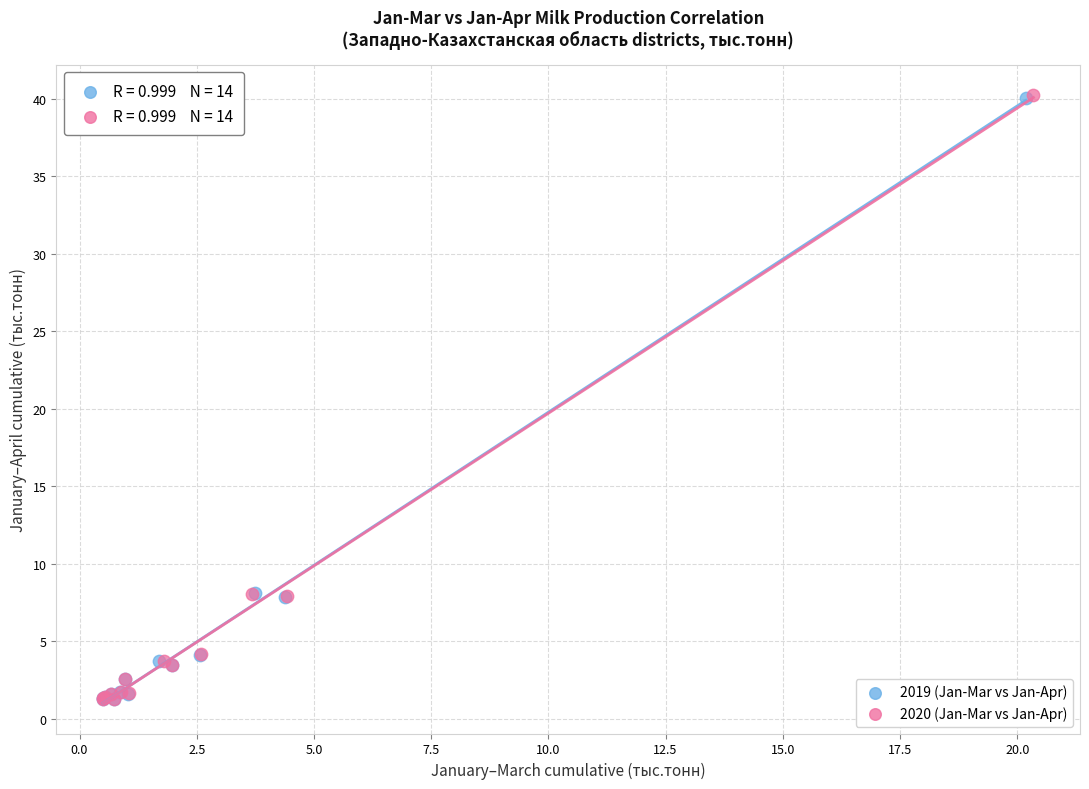

Which series has the largest Y range (max minus min)?

2020 (Jan-Mar vs Jan-Apr)